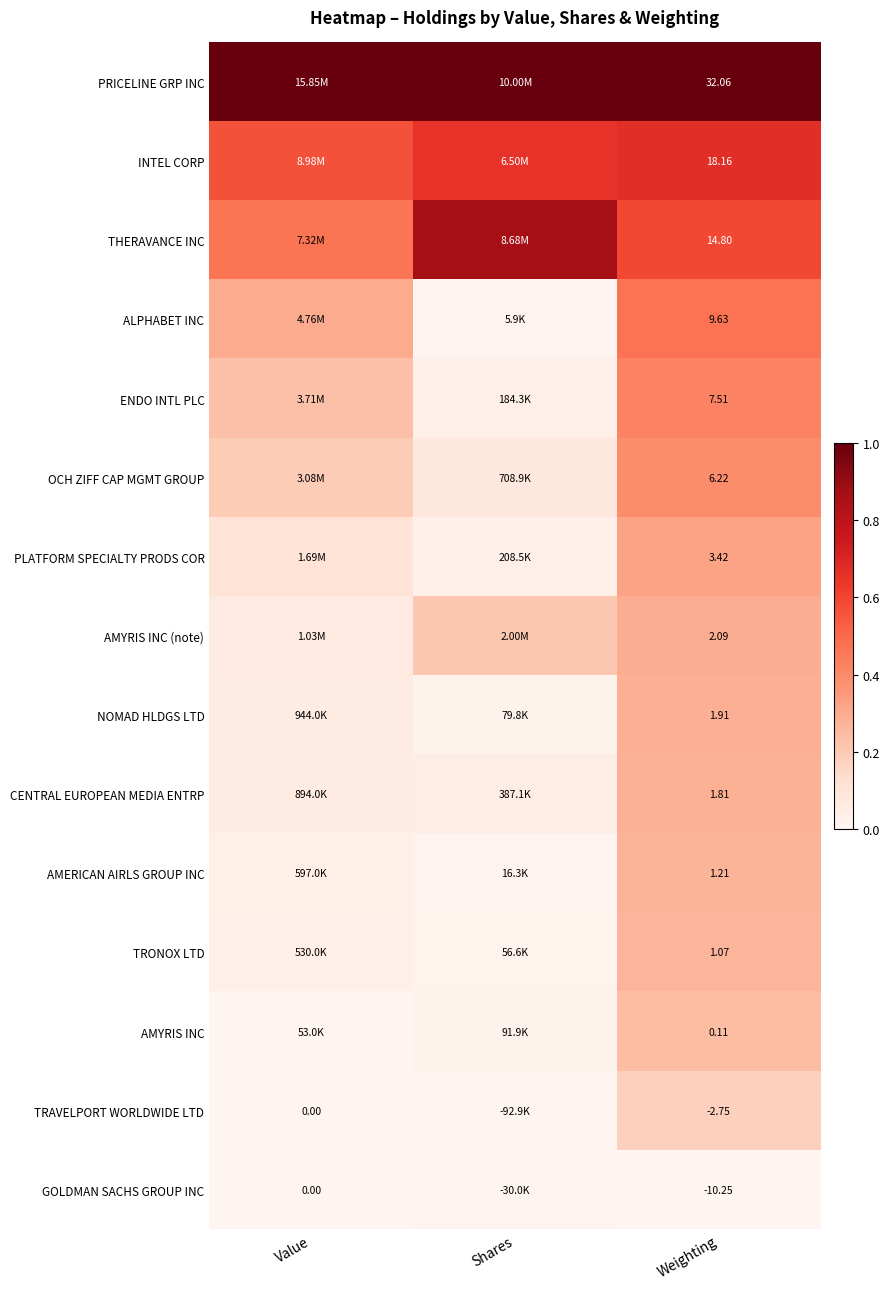

How many categories are shown in the chart?

3